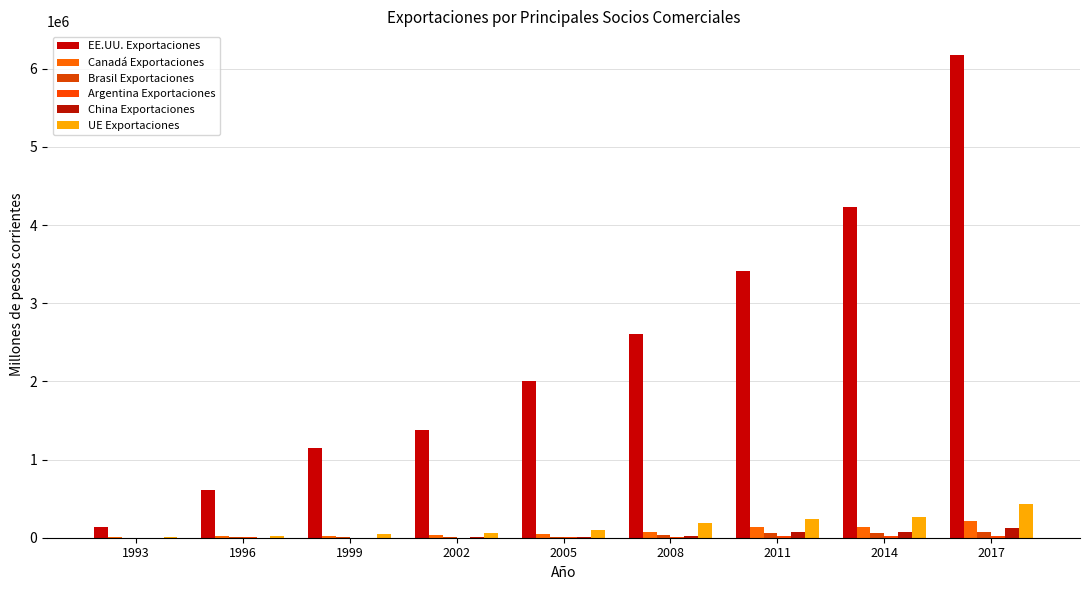

Does the chart contain stacked bars?

No